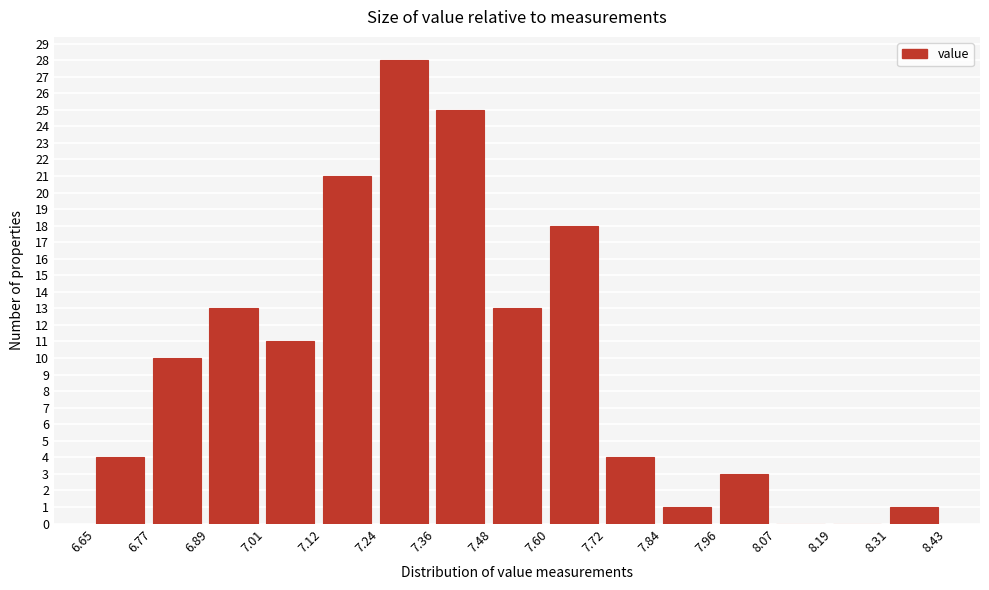

Reading left to right, list every bar in this chart as the range it spans on the x-axis followed by its height. The values are not printed on the chart, so give them approximately, as read against the axis.

6.65 to 6.77: 4
6.77 to 6.89: 10
6.89 to 7.01: 13
7.01 to 7.12: 11
7.12 to 7.24: 21
7.24 to 7.36: 28
7.36 to 7.48: 25
7.48 to 7.60: 13
7.60 to 7.72: 18
7.72 to 7.84: 4
7.84 to 7.96: 1
7.96 to 8.07: 3
8.07 to 8.19: 0
8.19 to 8.31: 0
8.31 to 8.43: 1